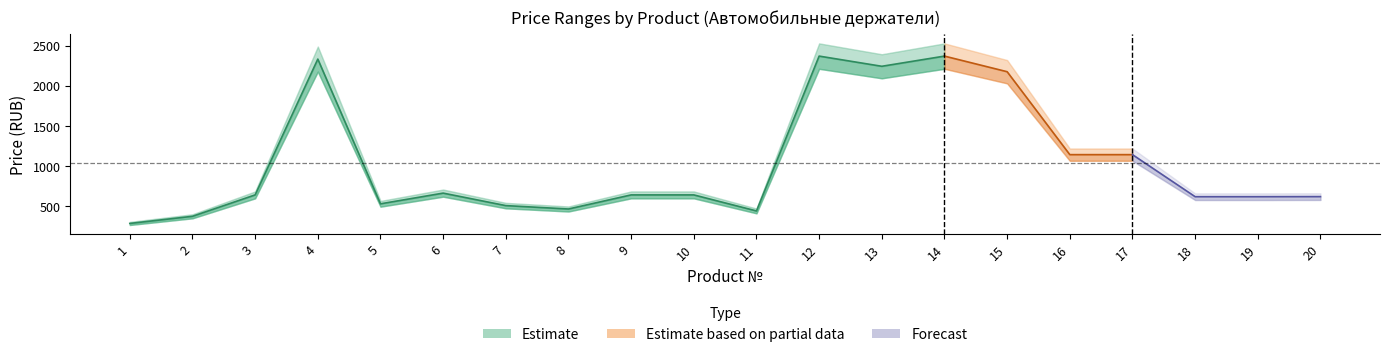

What is the approximate value of OPT_2 at 3?

600.6